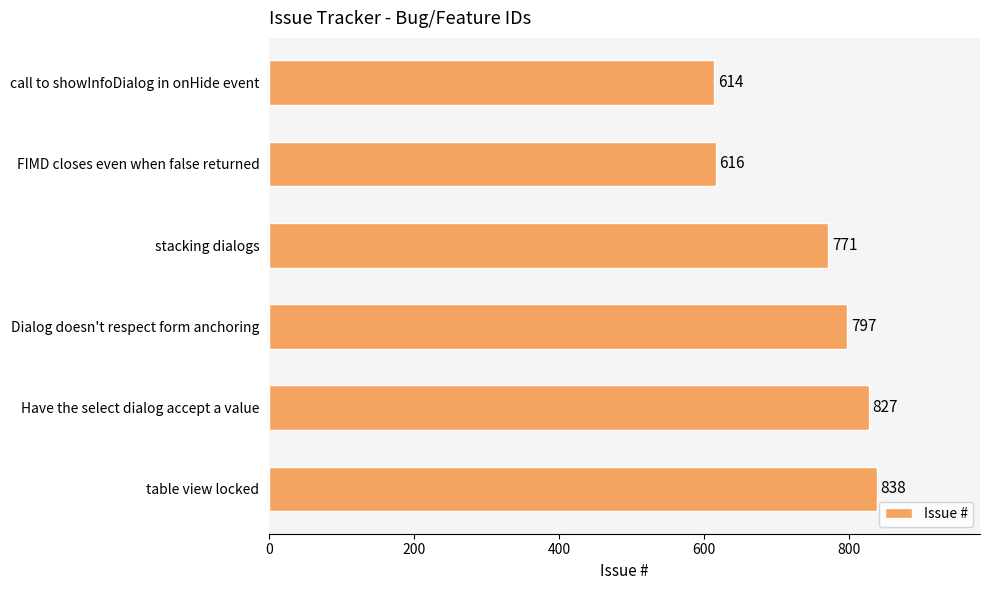

What is the maximum value shown in the chart?

838